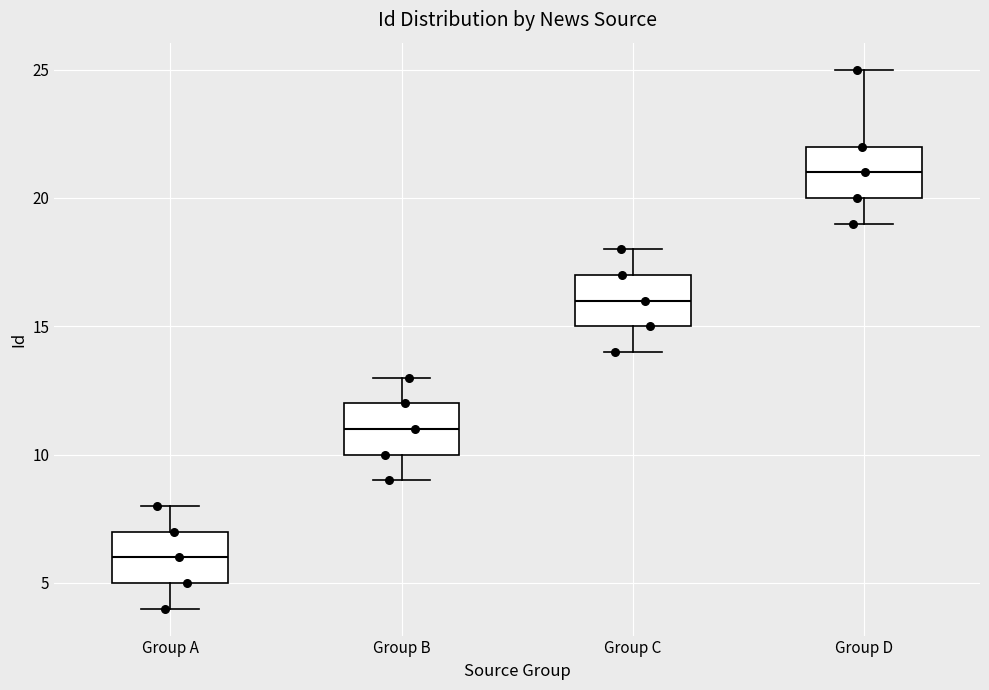

Reading left to right, transcribe this box plot: for each box, give where its median line is, the range the box spans, and where its two whiskers end, as read against the y-axis. The values are not printed on the chart, so give them approximately, as read against the axis.

Group A: median 6, box 5 to 7, whiskers 4 to 8
Group B: median 11, box 10 to 12, whiskers 9 to 13
Group C: median 16, box 15 to 17, whiskers 14 to 18
Group D: median 21, box 20 to 22, whiskers 19 to 25